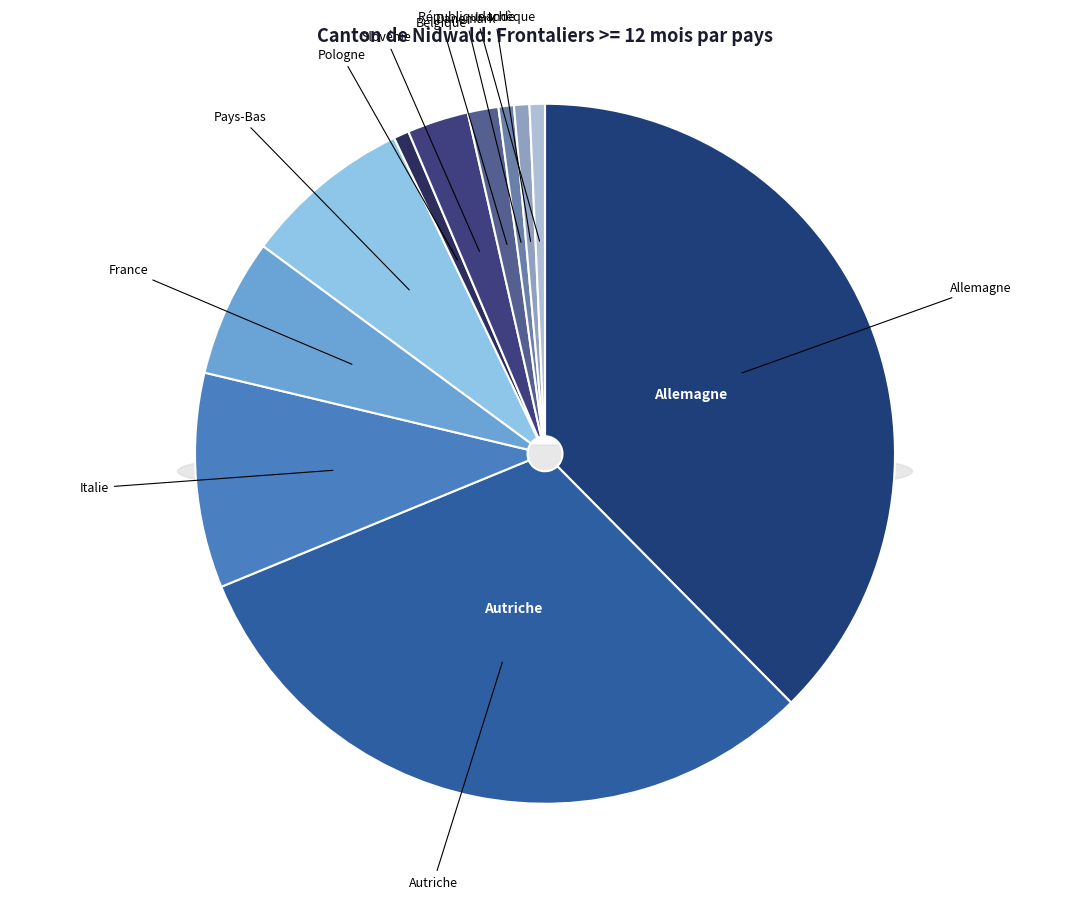

The France slice represents 6% of the pie. True or false?

True